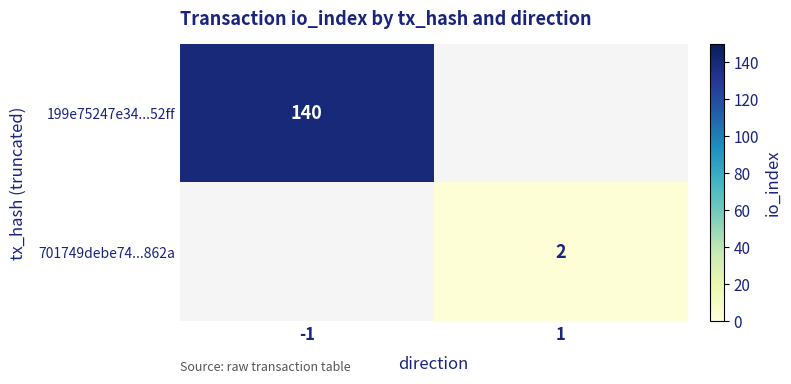

The 701749debe74...862a series shows 1 at 1. True or false?

False